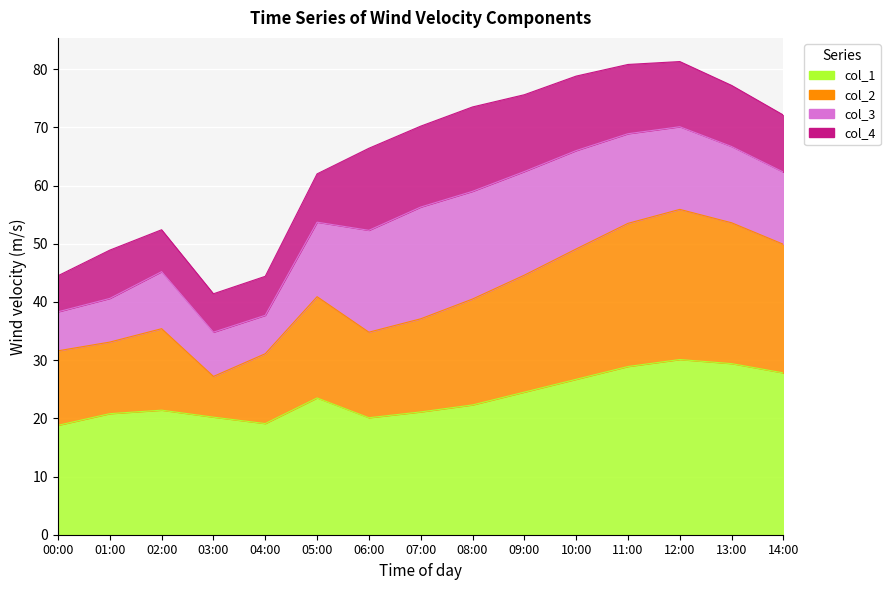

What is the difference between the maximum and second lowest values in the col_1 series?

11.0